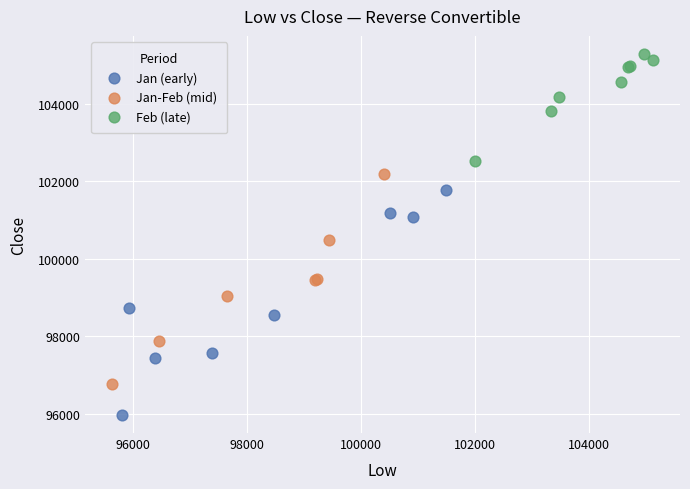

Which series has the largest Y range (max minus min)?

Jan (early)